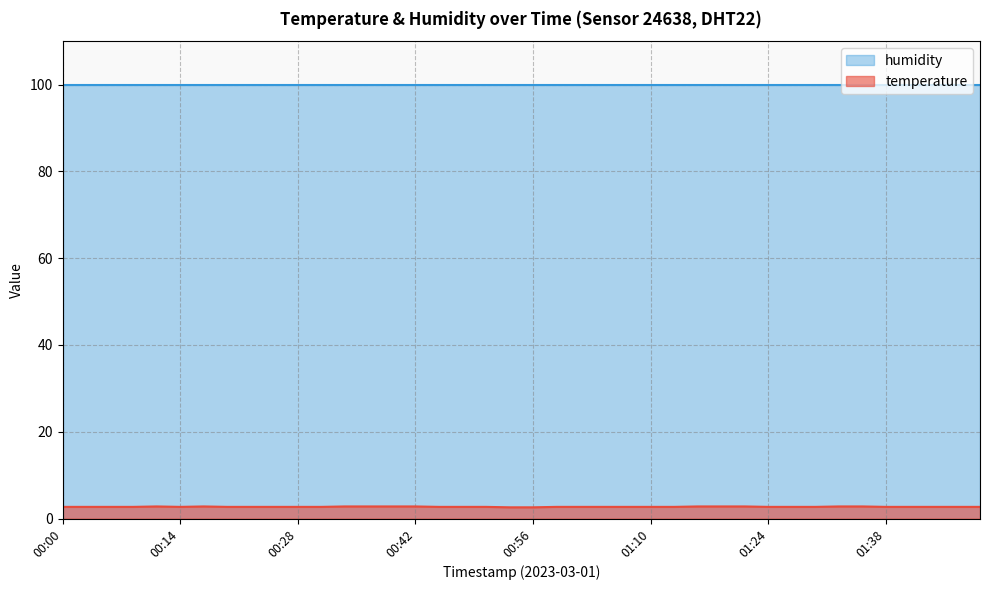

Between 01:18 and 01:01, which is larger?

01:18